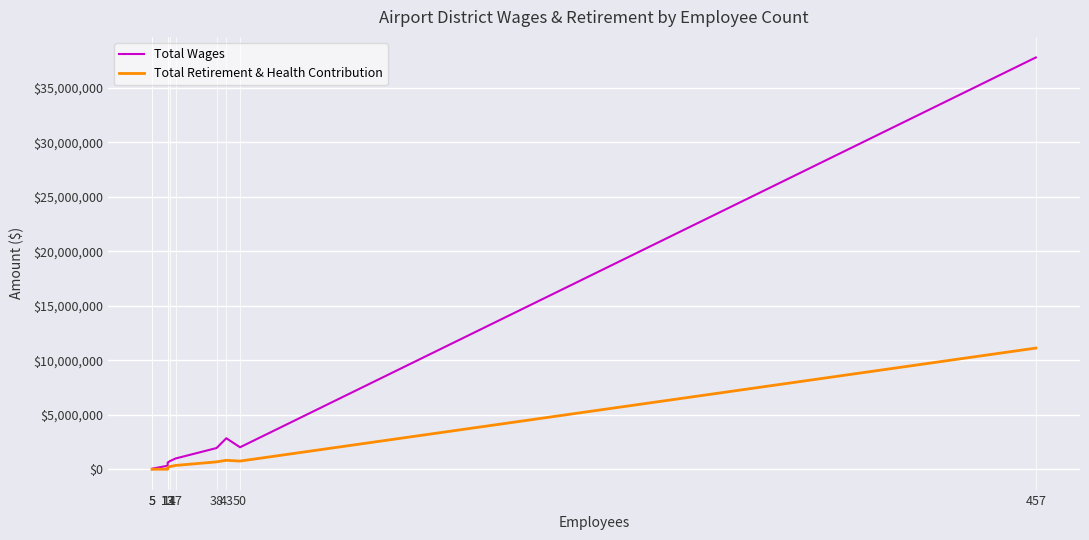

Rank the series by their average value, from lowest to highest.

Total Retirement & Health Contribution, Total Wages